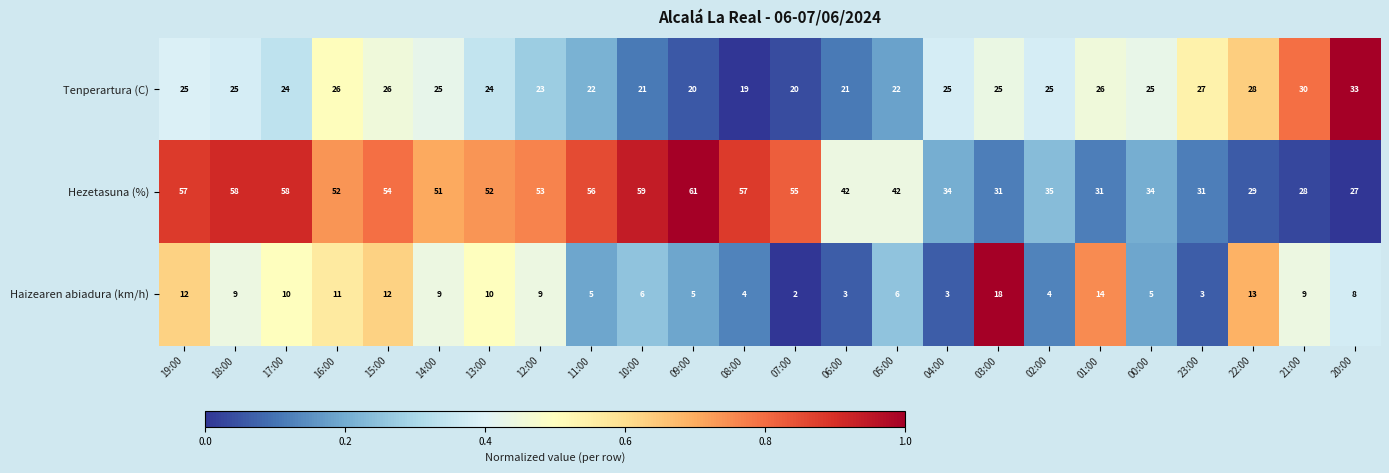

The value of Hezetasuna (%) at 21:00 is 28. True or false?

True